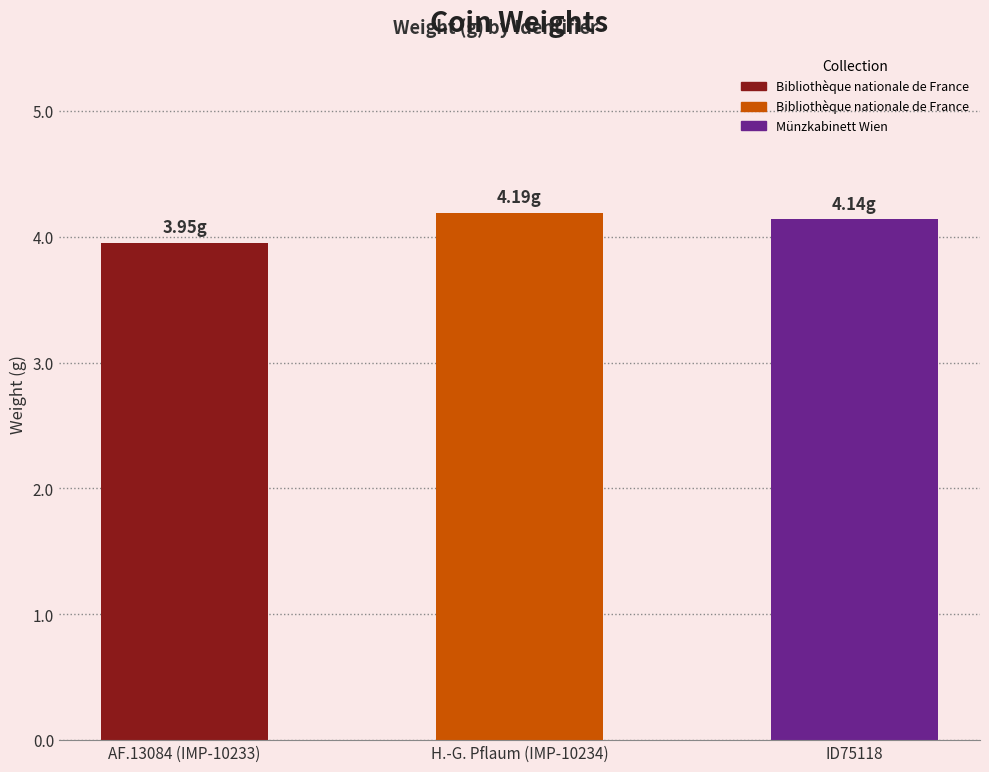

Rank the categories by value from highest to lowest.

H.-G. Pflaum (IMP-10234), ID75118, AF.13084 (IMP-10233)